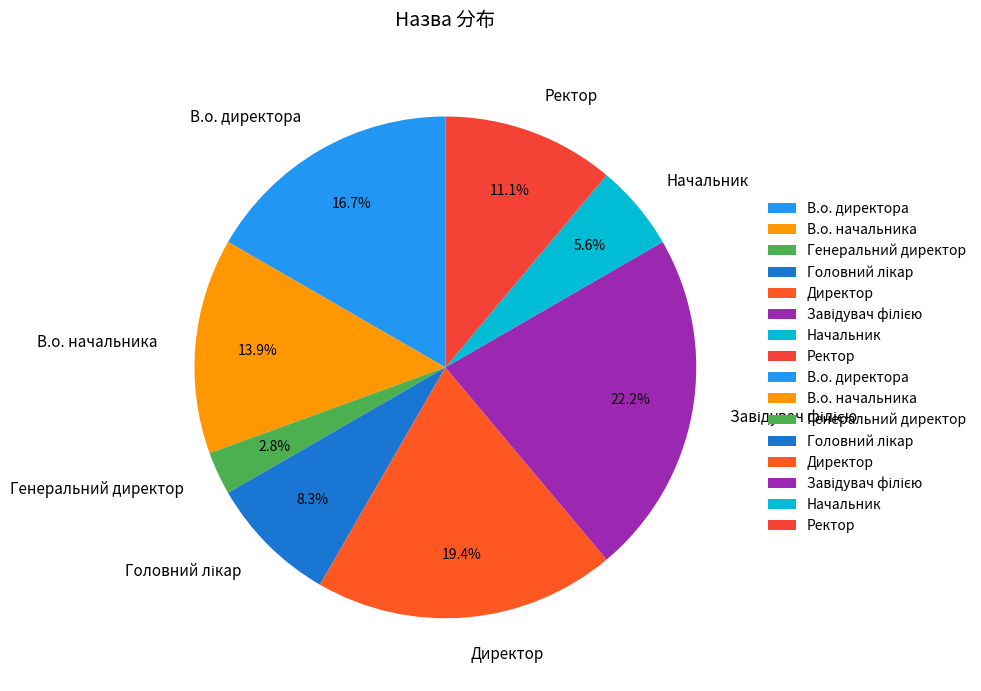

Is Генеральний директор the majority of the pie?

No